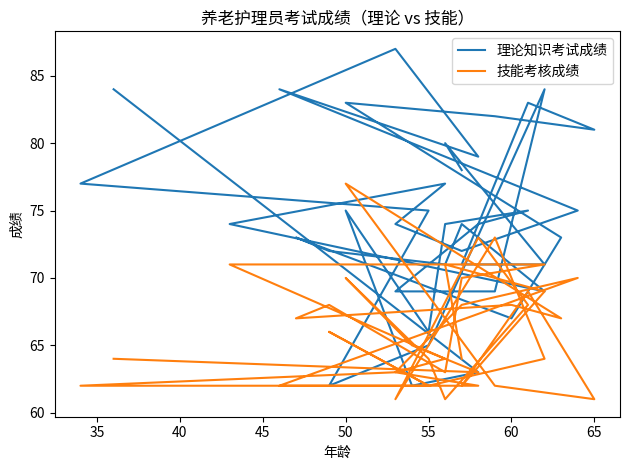

What is the sum of all 理论知识考试成绩 values?

2824